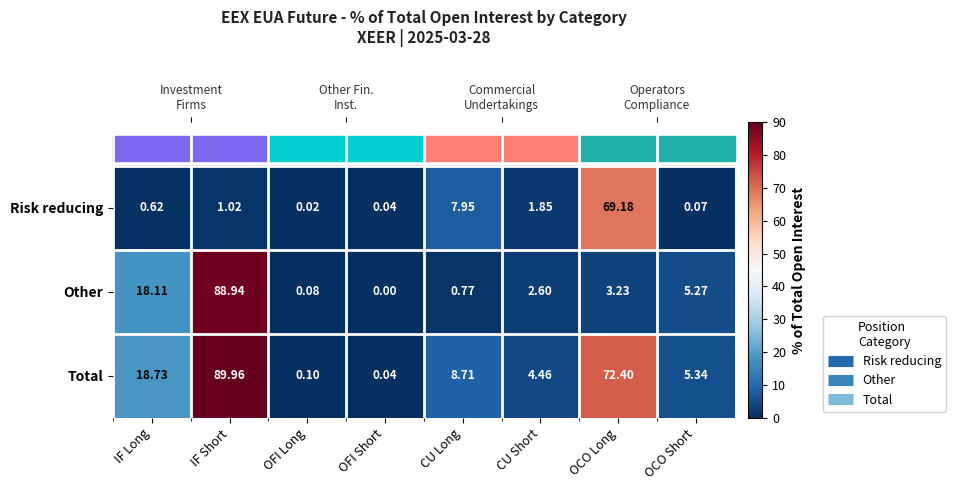

Which has a higher value, OFI Long or CU Long?

CU Long